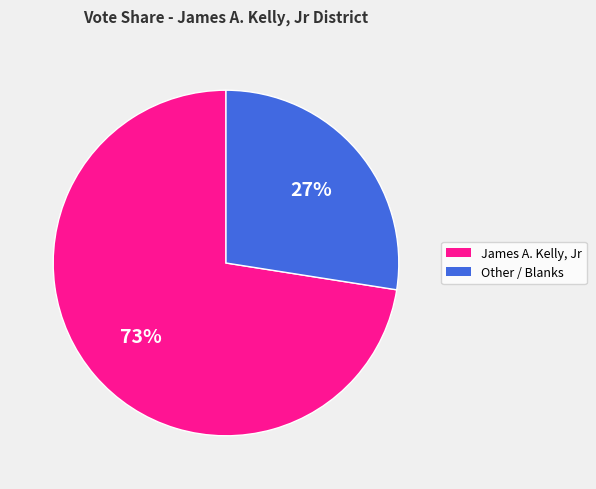

To the nearest percent, what is the average slice percentage?

50%